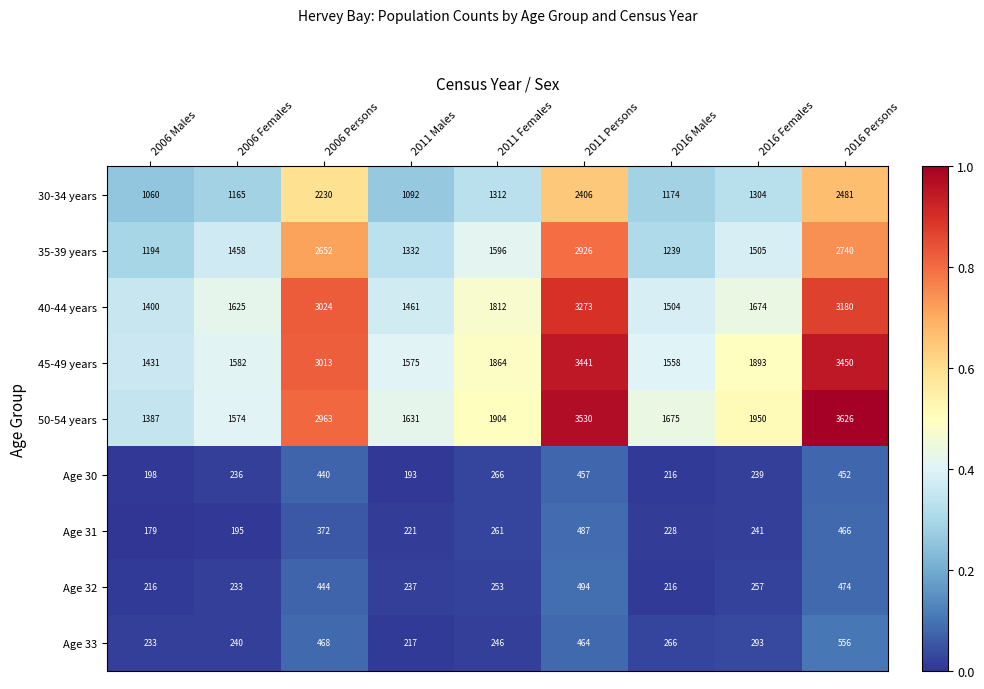

Between 2016 Males and 2016 Females, which series saw the biggest shift?

45-49 years